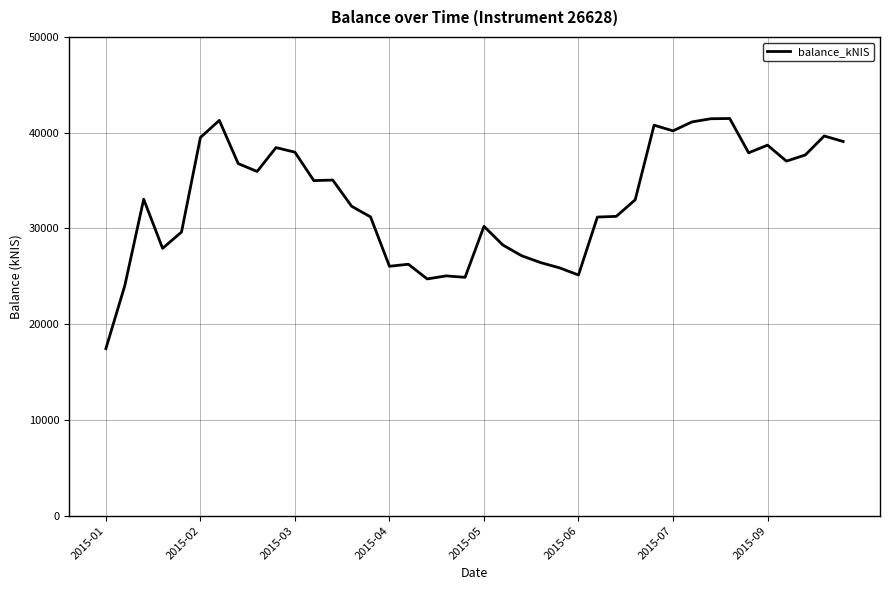

What is the smallest value displayed?

17456.6